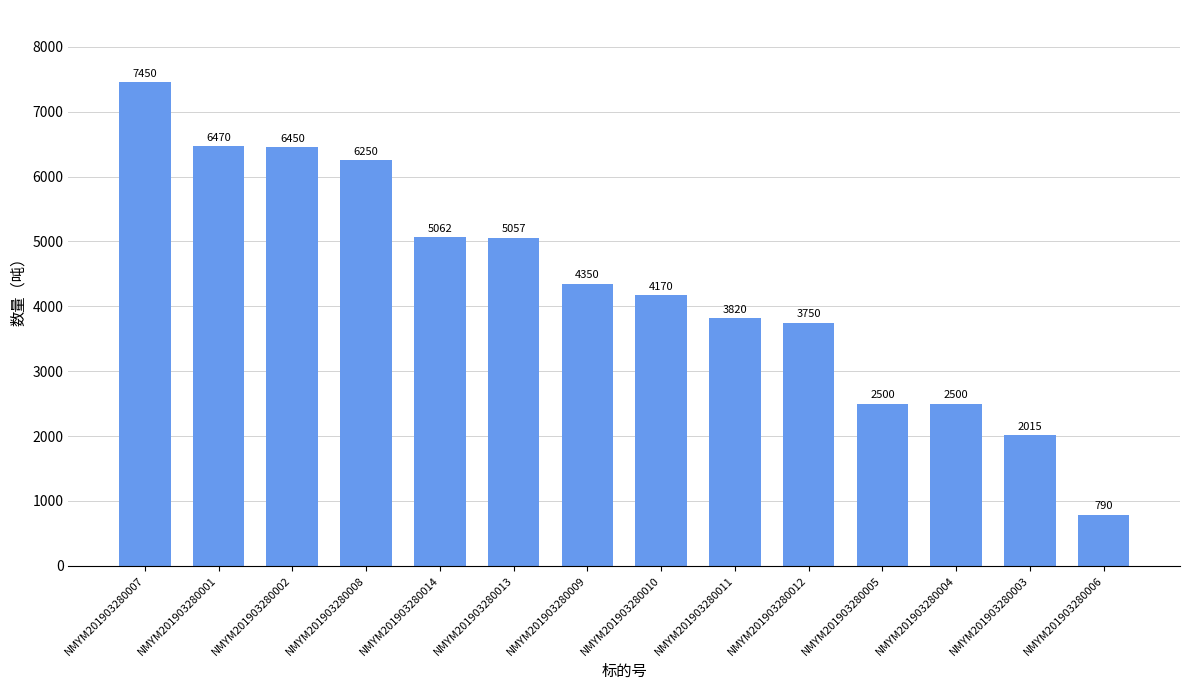

At which label is the value closest to 4120?

NMYM201903280010